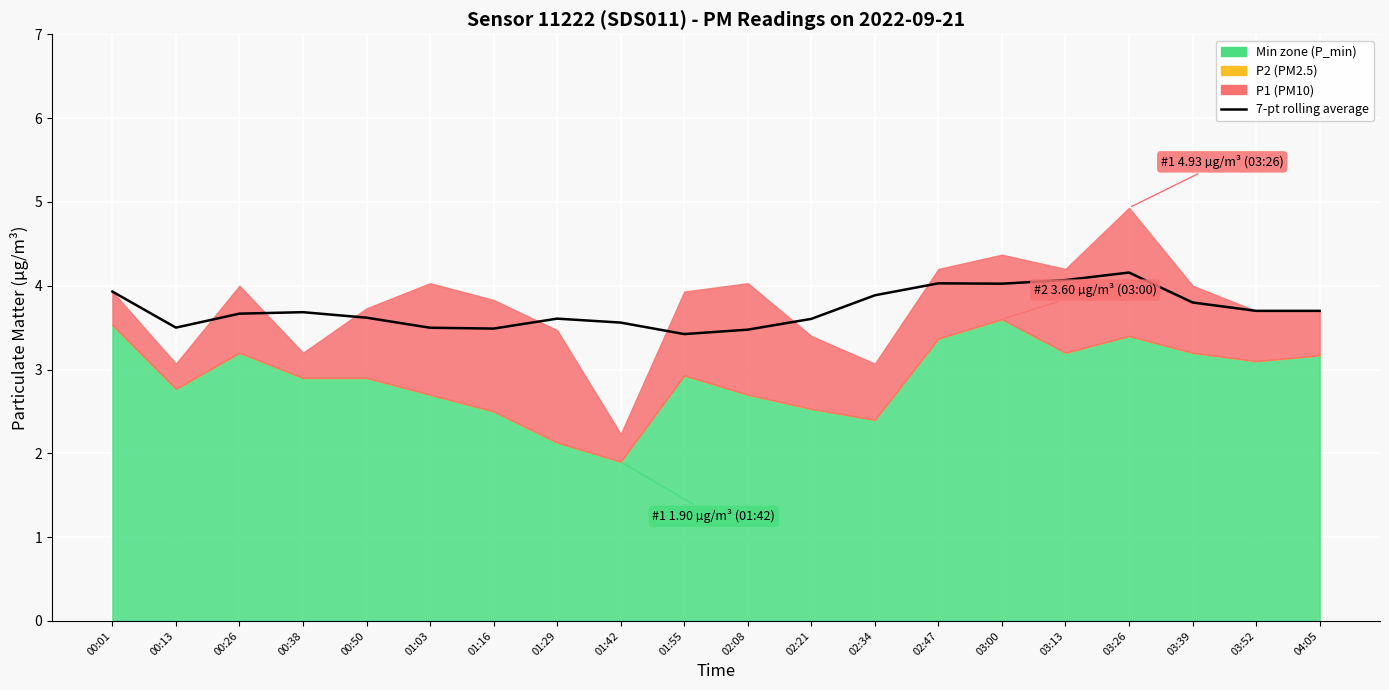

What is the label of the 17th point from the right?

00:38